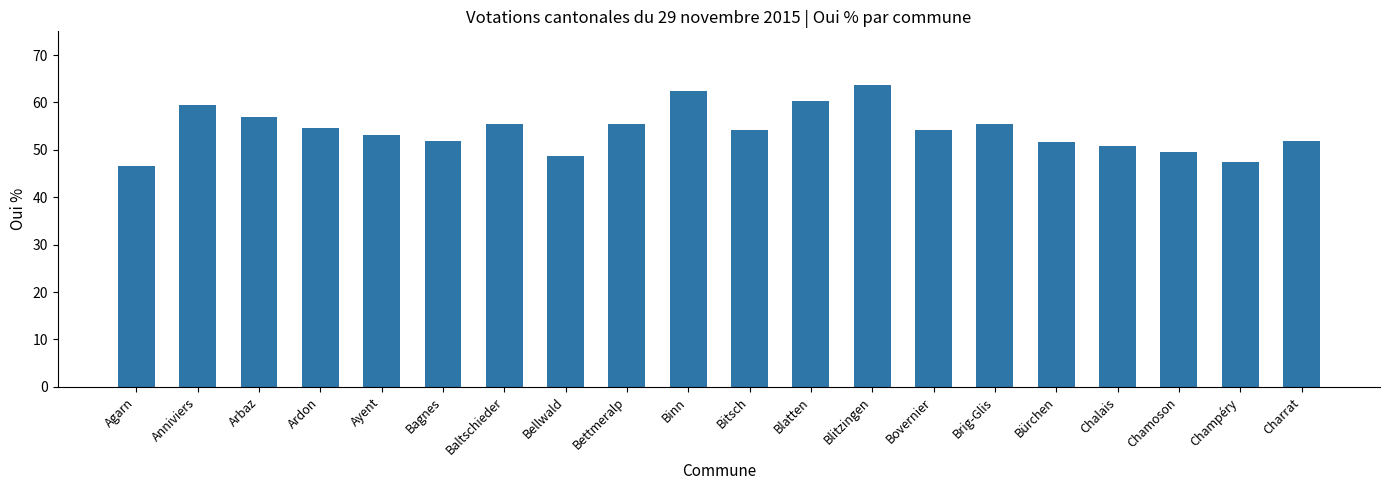

The chart shows a value of 30.4 at Ardon. True or false?

False